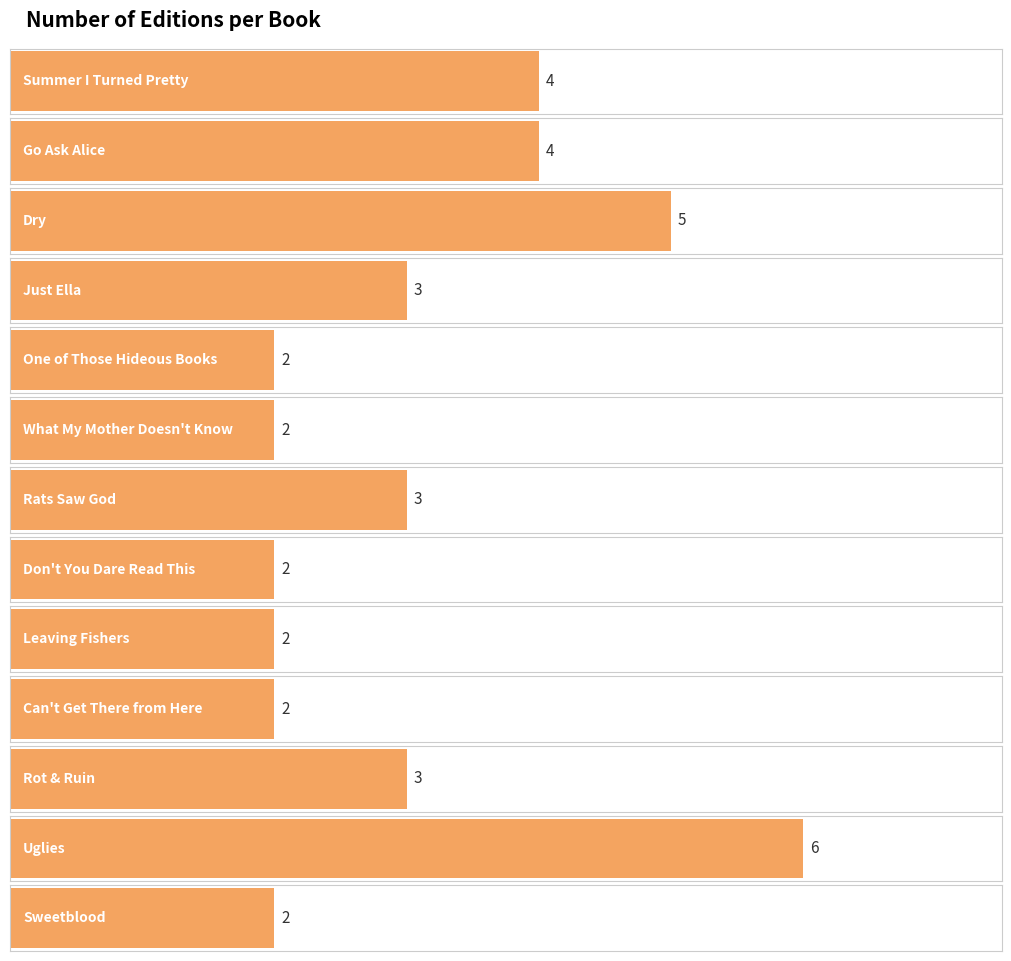

What is the change in value from Just Ella to Uglies?

+3